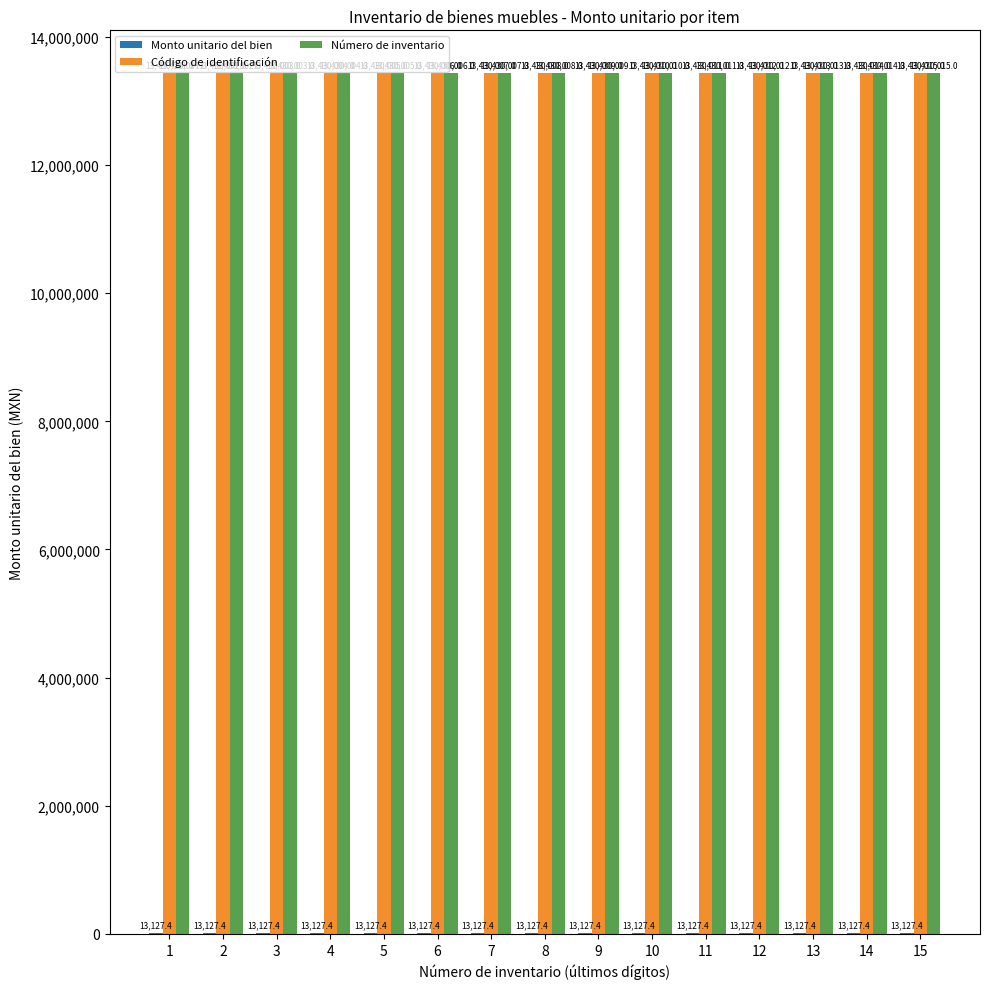

At which label is Código de identificación closest to 13430008?

8